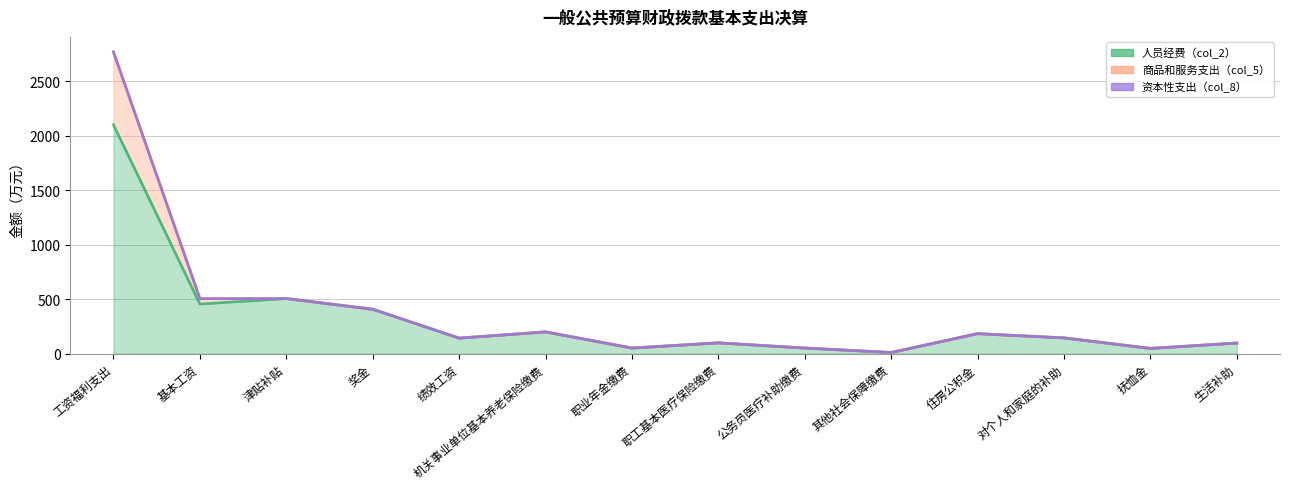

Reading left to right, transcribe all the data shown in this chart.

人员经费（col_2）: 工资福利支出=2100.8	基本工资=455.2	津贴补贴=505.4	奖金=407.1	绩效工资=141.8	机关事业单位基本养老保险缴费=199.0	职业年金缴费=50.5	职工基本医疗保险缴费=98.5	公务员医疗补助缴费=50.5	其他社会保障缴费=9.9	住房公积金=183.0	对个人和家庭的补助=143.9	抚恤金=47.4	生活补助=96.5
商品和服务支出（col_5）: 工资福利支出=669.0	基本工资=49.3	津贴补贴=0.0	奖金=0.0	绩效工资=0.0	机关事业单位基本养老保险缴费=0.0	职业年金缴费=0.0	职工基本医疗保险缴费=0.0	公务员医疗补助缴费=0.0	其他社会保障缴费=0.0	住房公积金=0.0	对个人和家庭的补助=0.0	抚恤金=0.0	生活补助=0.0
资本性支出（col_8）: 工资福利支出=0.0	基本工资=0.0	津贴补贴=0.0	奖金=0.0	绩效工资=0.0	机关事业单位基本养老保险缴费=0.0	职业年金缴费=0.0	职工基本医疗保险缴费=0.0	公务员医疗补助缴费=0.0	其他社会保障缴费=0.0	住房公积金=0.0	对个人和家庭的补助=0.0	抚恤金=0.0	生活补助=0.0